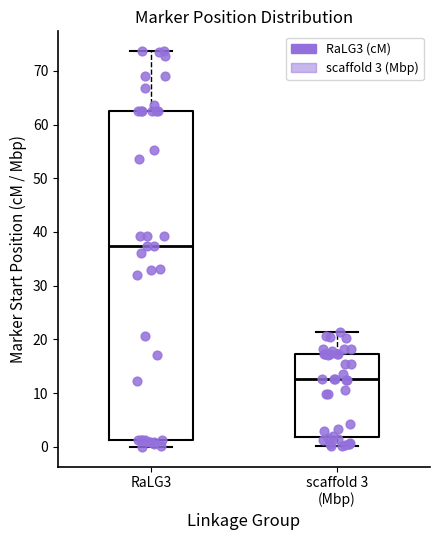

Comparing the boxes themselves (not the whiskers), which one is the tallest?

RaLG3